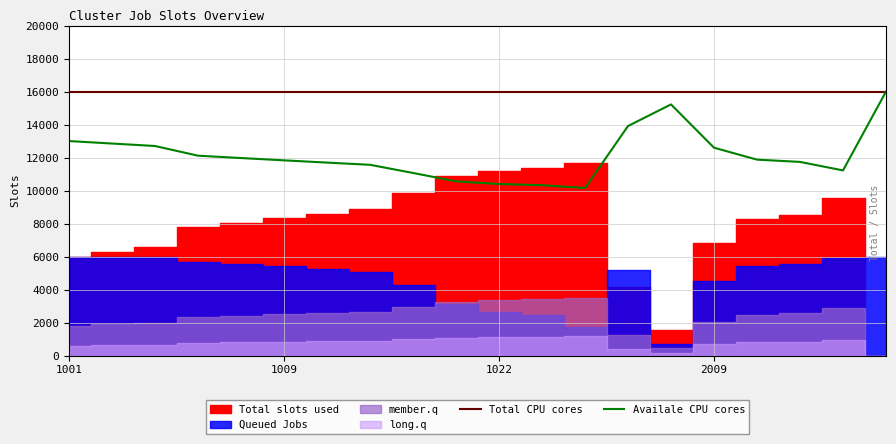

How many lines are shown in the chart?

2